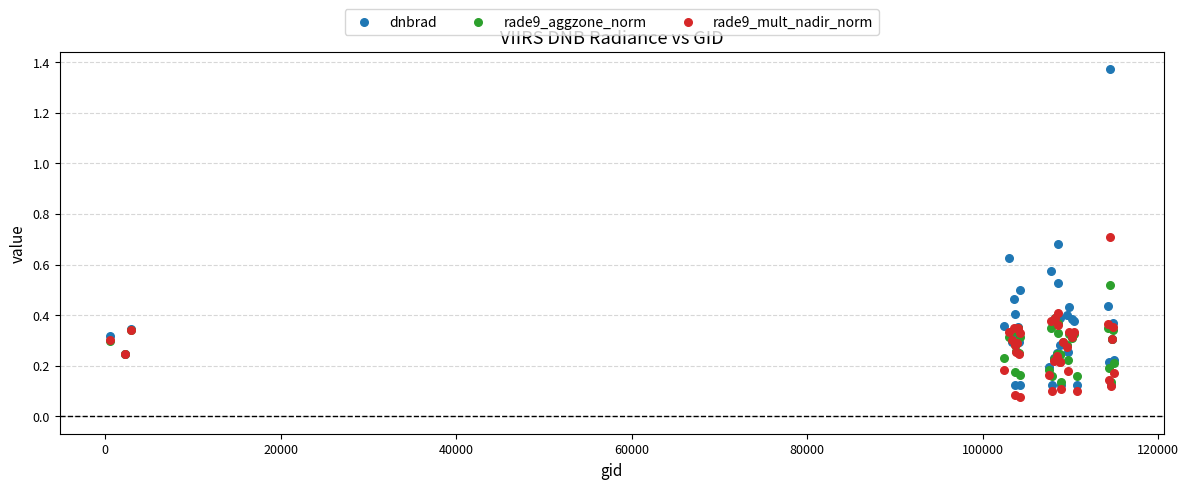

What are all the series names shown in the legend?

dnbrad, rade9_aggzone_norm, rade9_mult_nadir_norm